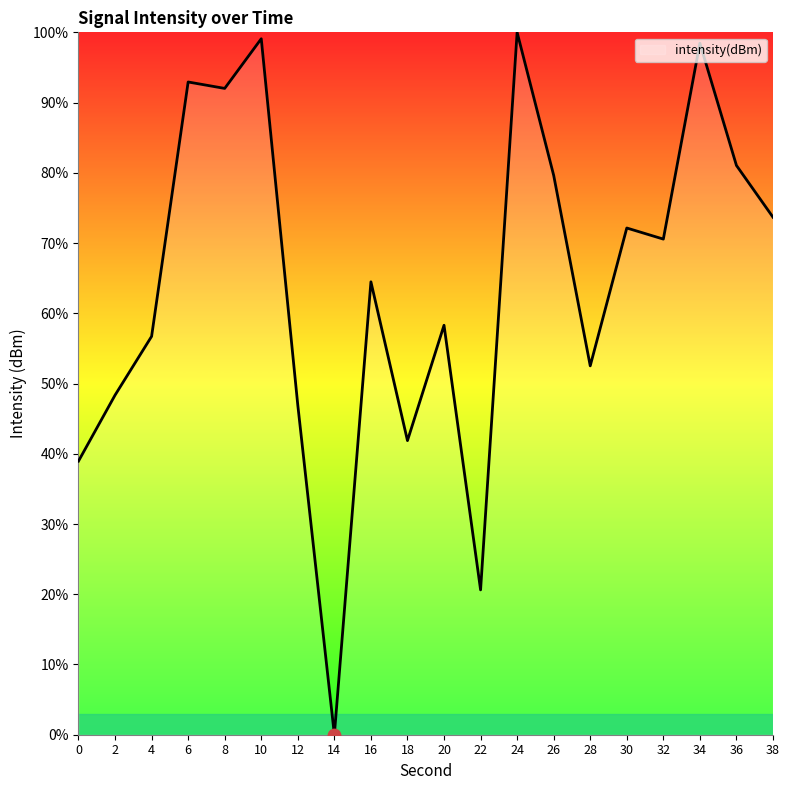

What is the change in value from 18 to 36?

+39.2